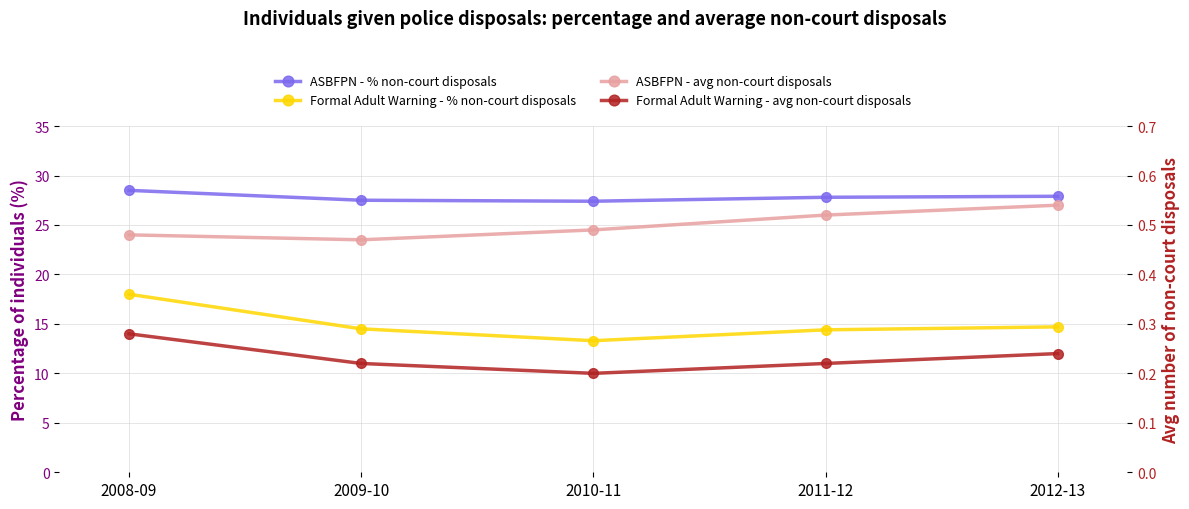

True or false: ASBFPN - avg non-court disposals has more than 0 interior local peaks.

False